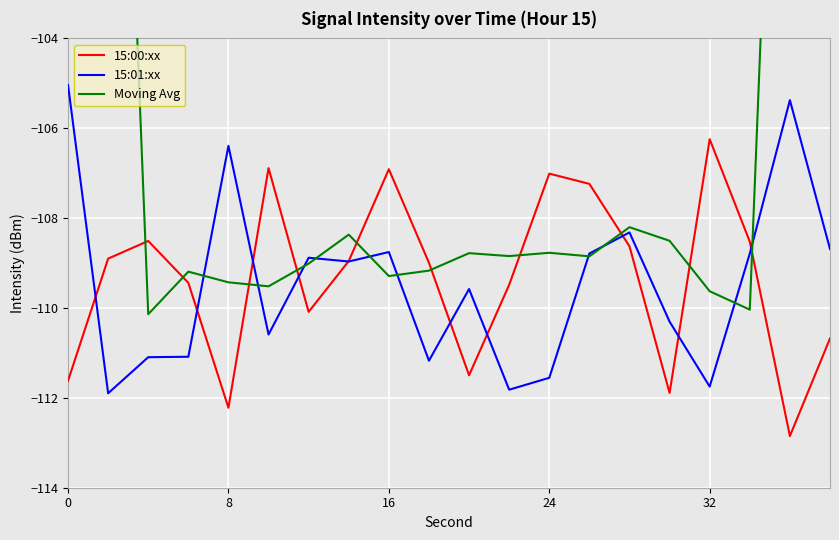

At which label does 15:00:xx reach its peak?

32